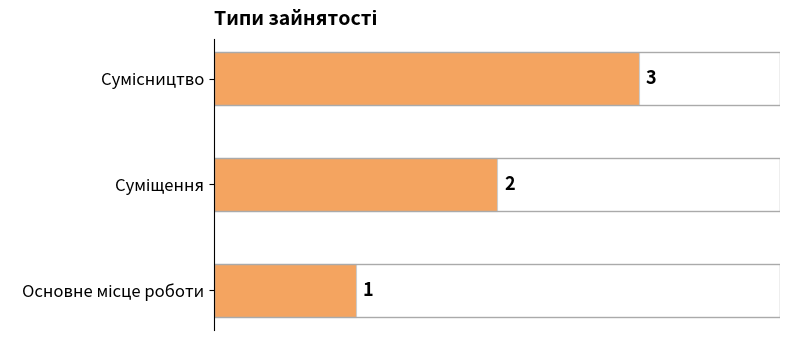

What is the sum of all values?

6